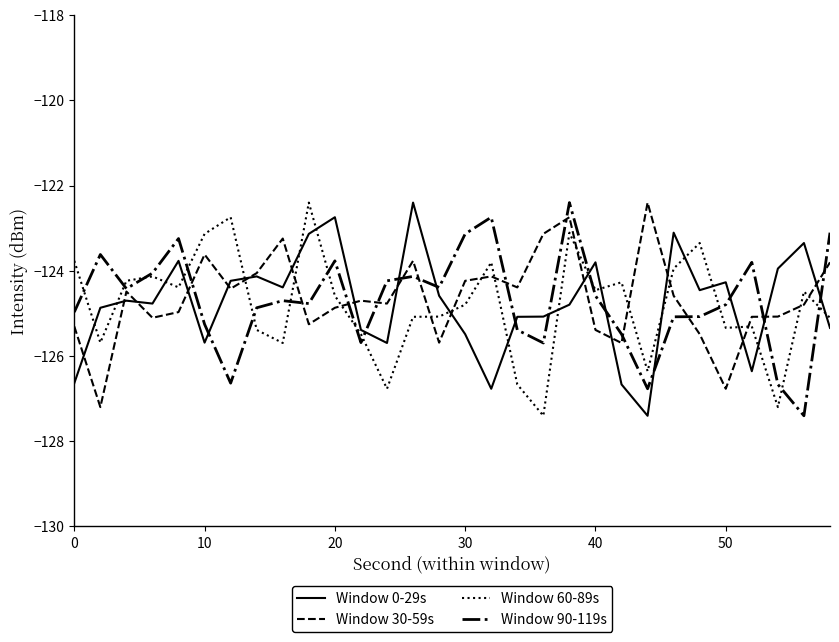

How many values in the Window 0-29s series exceed -124?

8